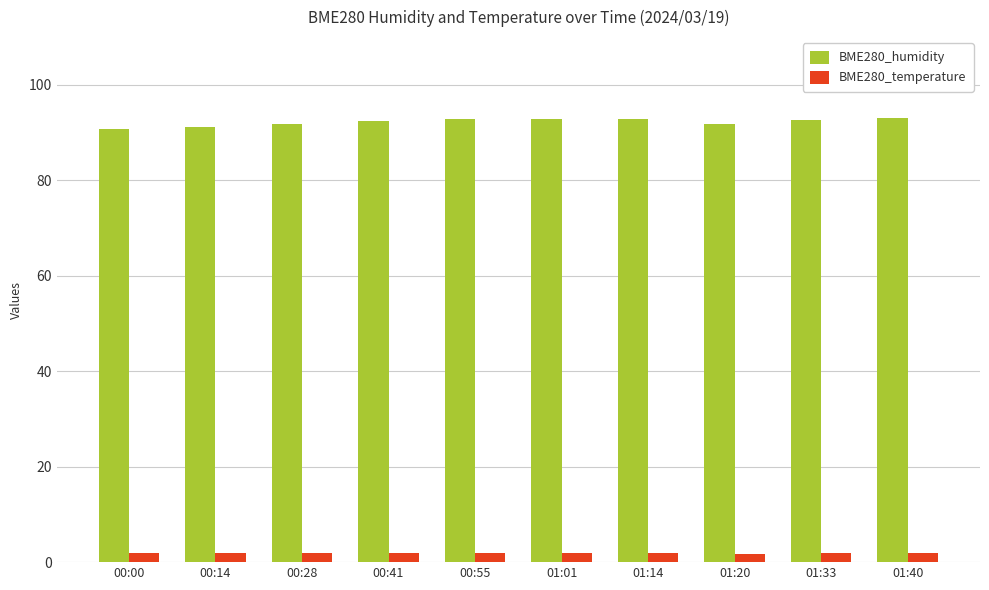

Which series has the largest total across all categories?

BME280_humidity